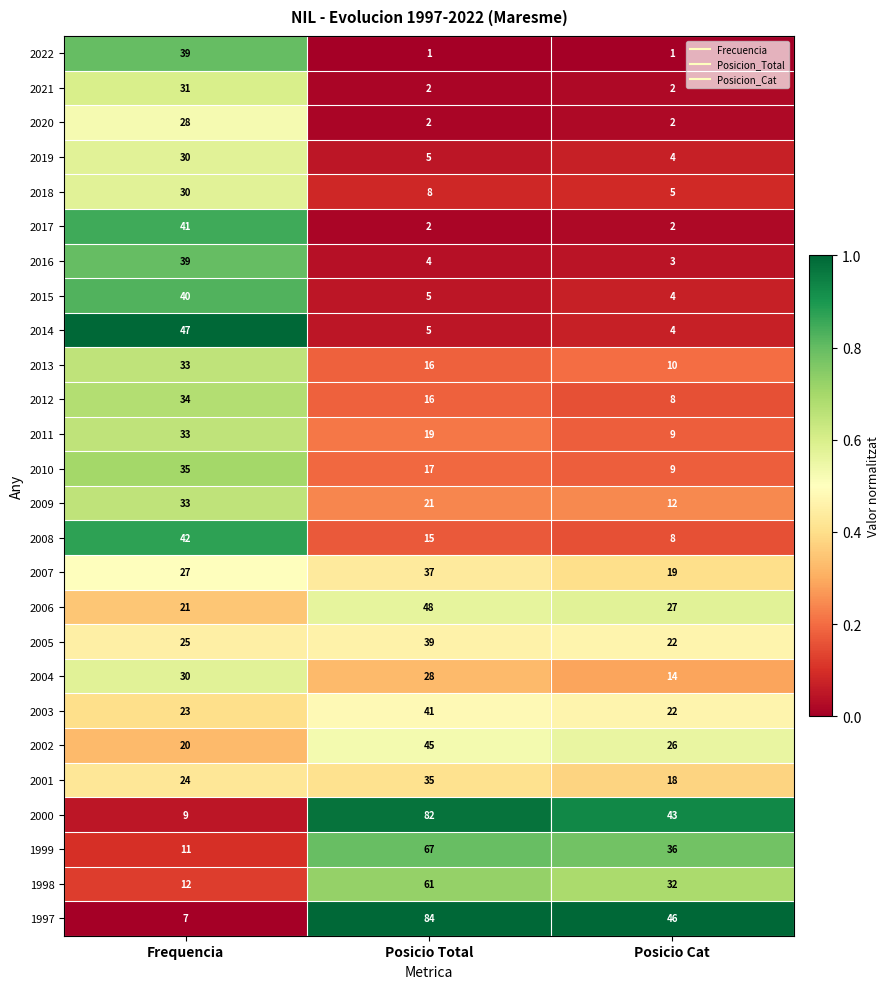

Rank the categories by 2010 value from lowest to highest.

Posicio Cat, Posicio Total, Frequencia